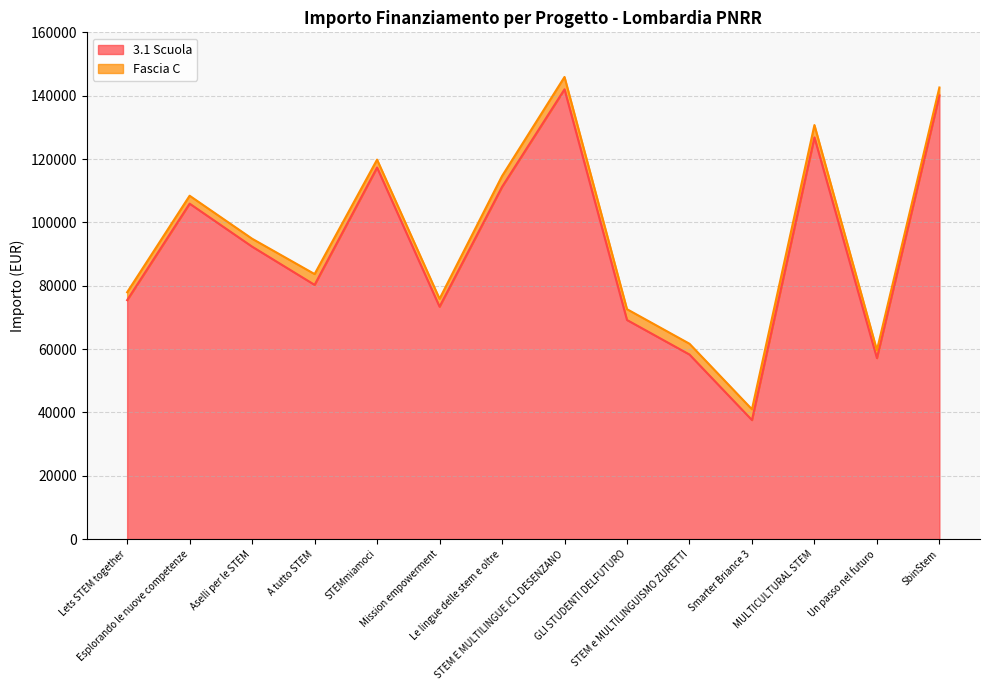

Where is the data nearest to the value 89790?

Aselli per le STEM